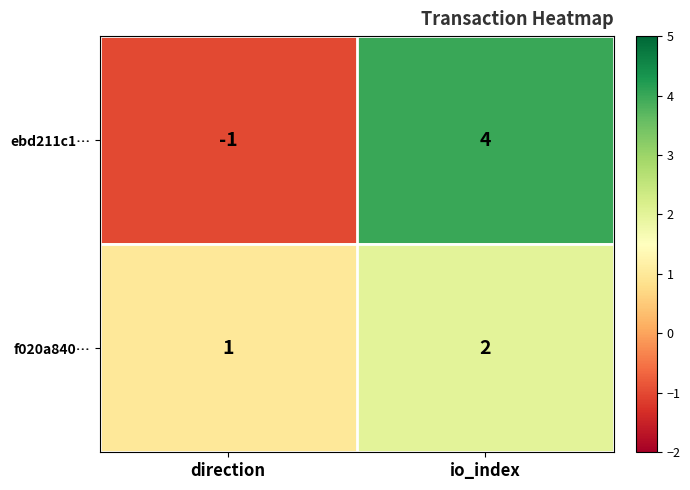

Reading right to left, what are all the values shown in this chart?

ebd211c1…: io_index=4	direction=-1
f020a840…: io_index=2	direction=1